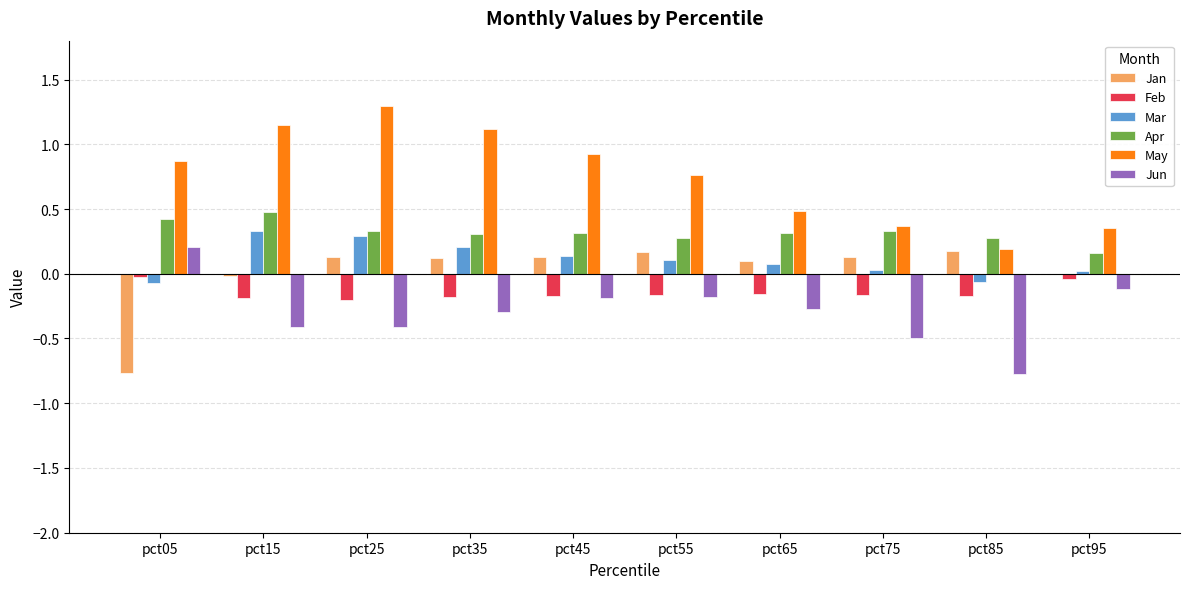

What is the total value across all series at pct35?

1.3